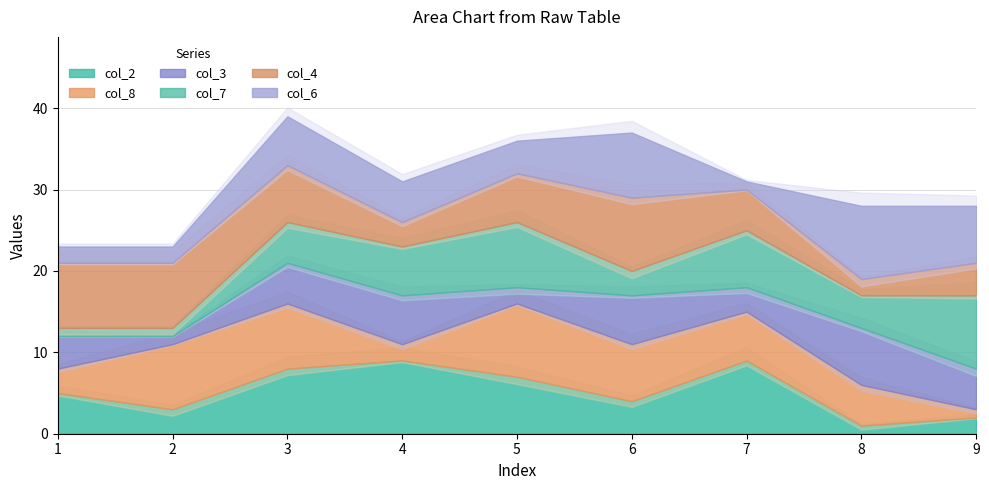

What is the total value across all series at 5?

36